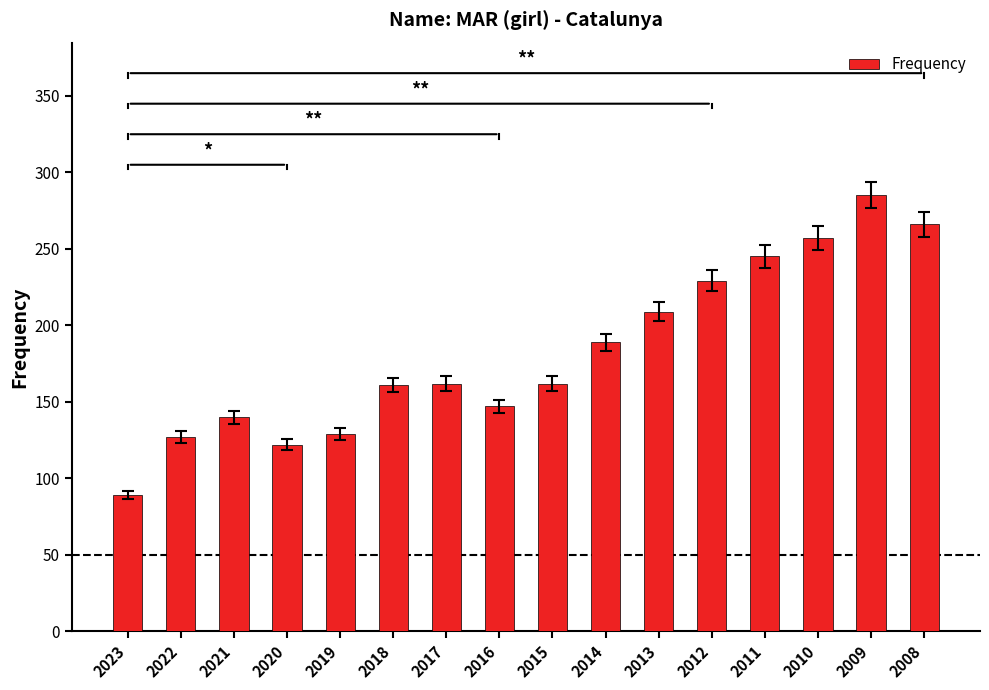

Where is the data nearest to the value 187?

2014